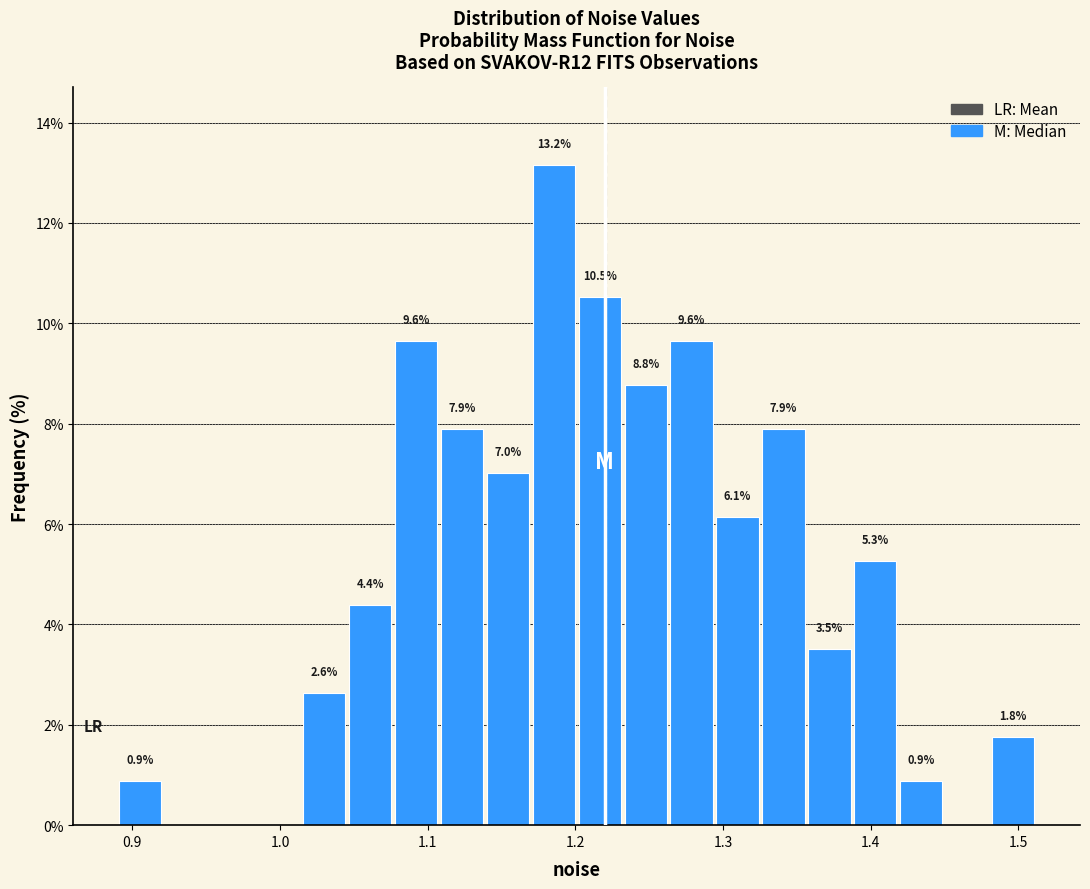

Around what value on the x-axis is the tallest bar? Give the approximate position of its centre, as read against the axis.

1.19